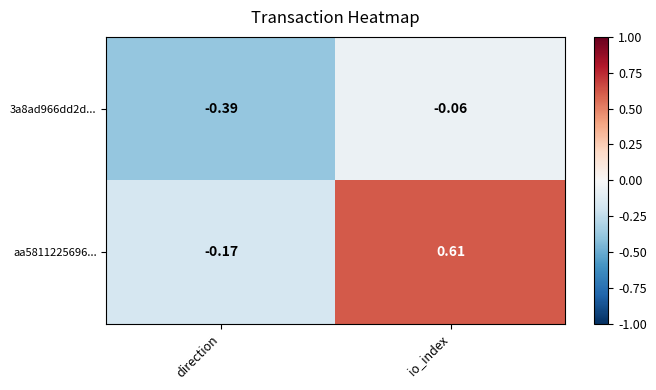

At which category is the sum across all series the highest?

io_index